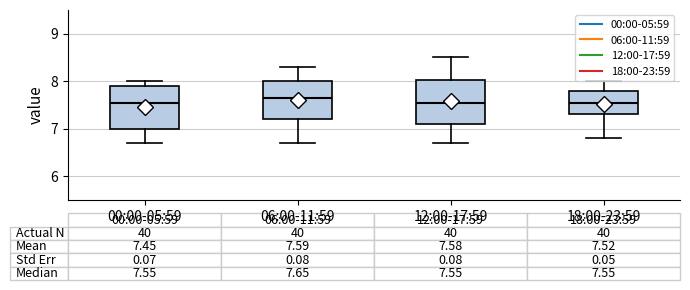

Which box has the highest median line?

06:00-11:59